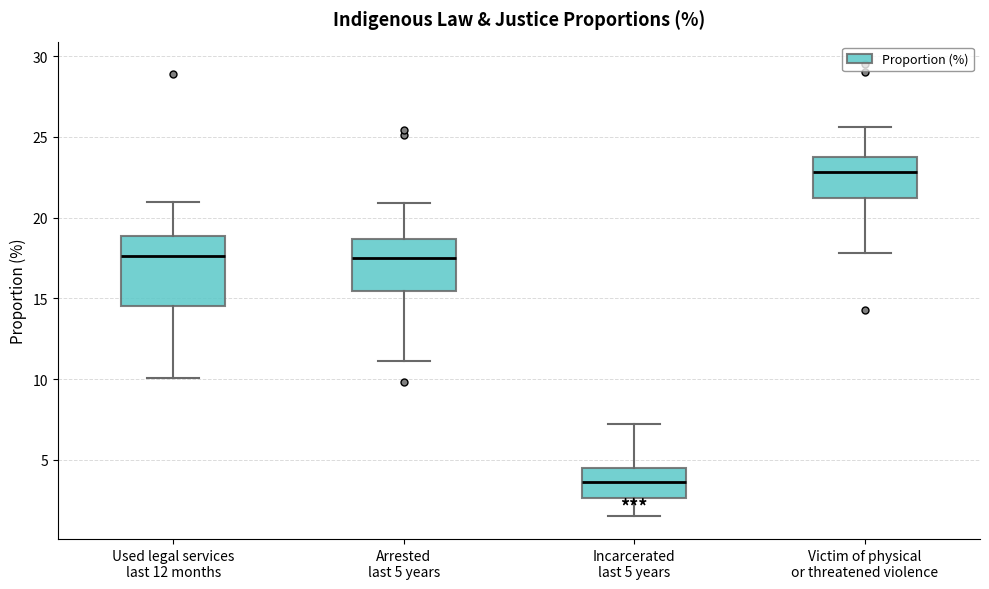

Reading left to right, read every box against the y-axis: the position of its median line, the range the box covers, and the ends of its whiskers. The values are not printed on the chart, so give them approximately, as read against the axis.

Used legal services last 12 months: median 17.5, box 14.5 to 19.0, whiskers 10.0 to 21.0
Arrested last 5 years: median 17.5, box 15.5 to 18.5, whiskers 11.0 to 21.0
Incarcerated last 5 years: median 3.5, box 2.5 to 4.5, whiskers 1.5 to 7.0
Victim of physical or threatened violence: median 23.0, box 21.0 to 24.0, whiskers 18.0 to 25.5